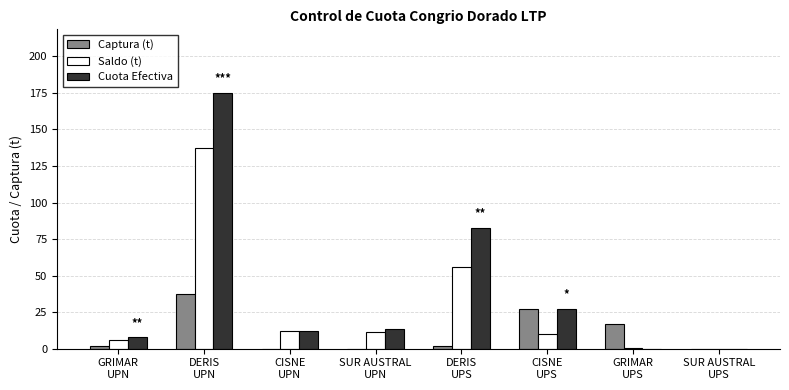

Which label corresponds to the largest value in the chart?

DERIS
UPN